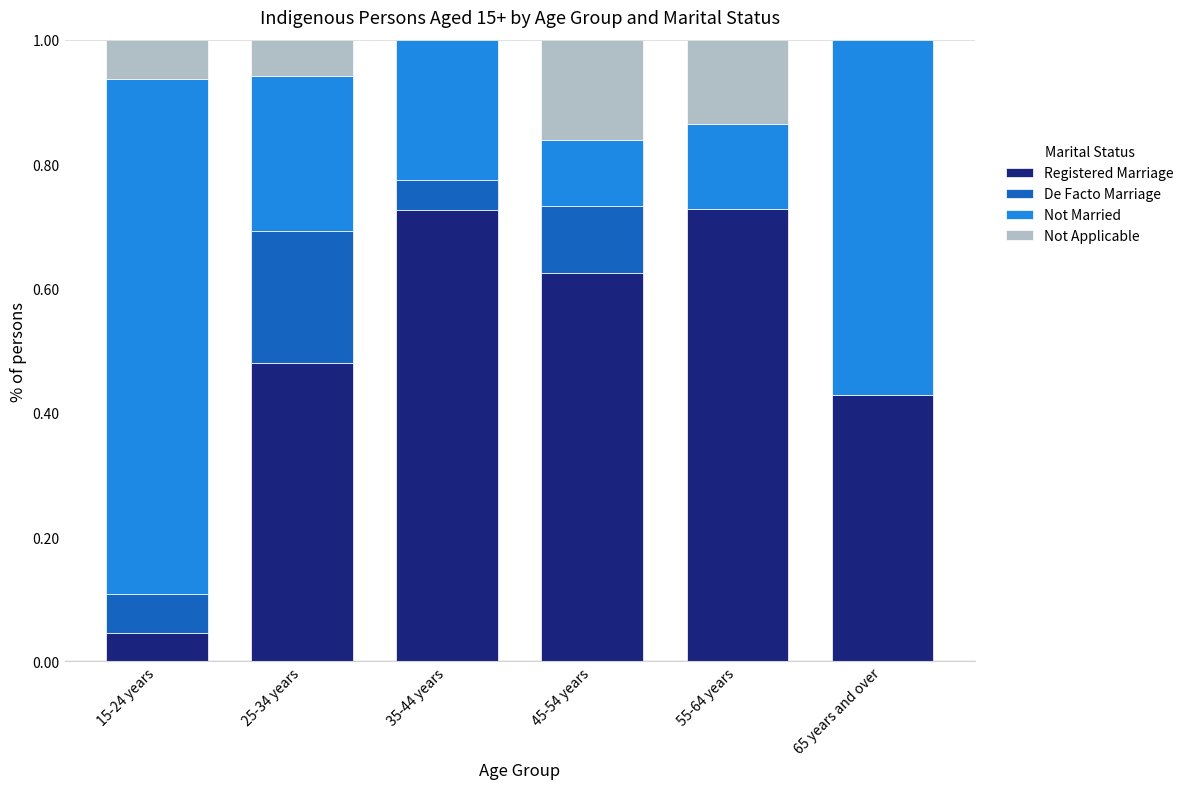

What is the total value across all series at 45-54 years?

1.0